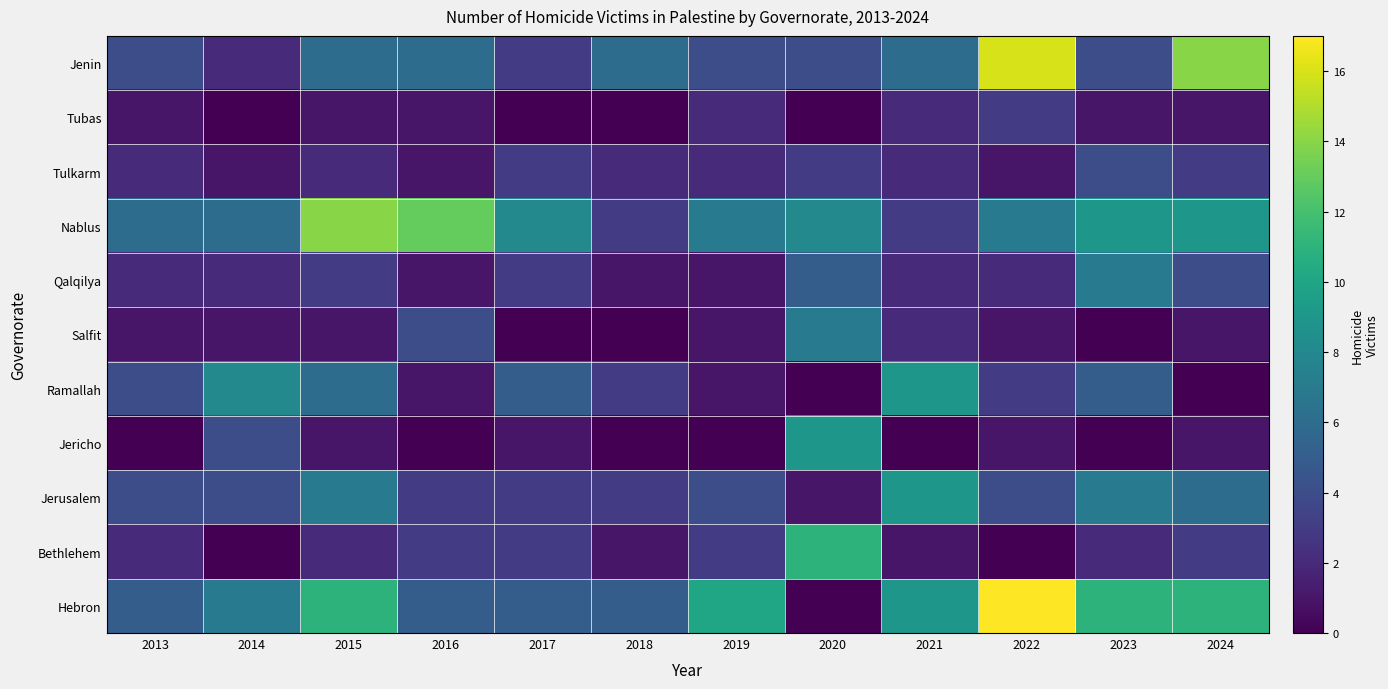

Reading left to right, list all the values displayed in this chart.

Jenin: 2013=4	2014=2	2015=6	2016=6	2017=3	2018=6	2019=4	2020=4	2021=6	2022=16	2023=4	2024=14
Tubas: 2013=1	2014=0	2015=1	2016=1	2017=0	2018=0	2019=2	2020=0	2021=2	2022=3	2023=1	2024=1
Tulkarm: 2013=2	2014=1	2015=2	2016=1	2017=3	2018=2	2019=2	2020=3	2021=2	2022=1	2023=4	2024=3
Nablus: 2013=6	2014=6	2015=14	2016=13	2017=8	2018=3	2019=7	2020=8	2021=3	2022=7	2023=9	2024=9
Qalqilya: 2013=2	2014=2	2015=3	2016=1	2017=3	2018=1	2019=1	2020=5	2021=2	2022=2	2023=7	2024=4
Salfit: 2013=1	2014=1	2015=1	2016=4	2017=0	2018=0	2019=1	2020=7	2021=2	2022=1	2023=0	2024=1
Ramallah: 2013=4	2014=8	2015=6	2016=1	2017=5	2018=3	2019=1	2020=0	2021=9	2022=3	2023=5	2024=0
Jericho: 2013=0	2014=4	2015=1	2016=0	2017=1	2018=0	2019=0	2020=9	2021=0	2022=1	2023=0	2024=1
Jerusalem: 2013=4	2014=4	2015=7	2016=3	2017=3	2018=3	2019=4	2020=1	2021=9	2022=4	2023=7	2024=6
Bethlehem: 2013=2	2014=0	2015=2	2016=3	2017=3	2018=1	2019=3	2020=11	2021=1	2022=0	2023=2	2024=3
Hebron: 2013=5	2014=7	2015=11	2016=5	2017=5	2018=5	2019=10	2020=0	2021=9	2022=17	2023=11	2024=11